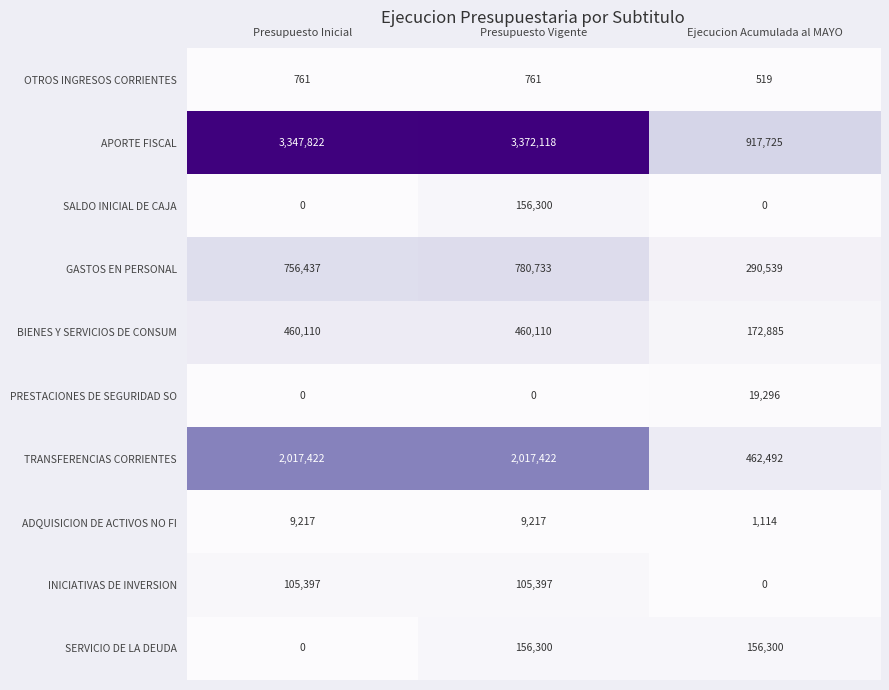

True or false: ADQUISICION DE ACTIVOS NO FI has a value of 673 at Ejecucion Acumulada al MAYO.

False